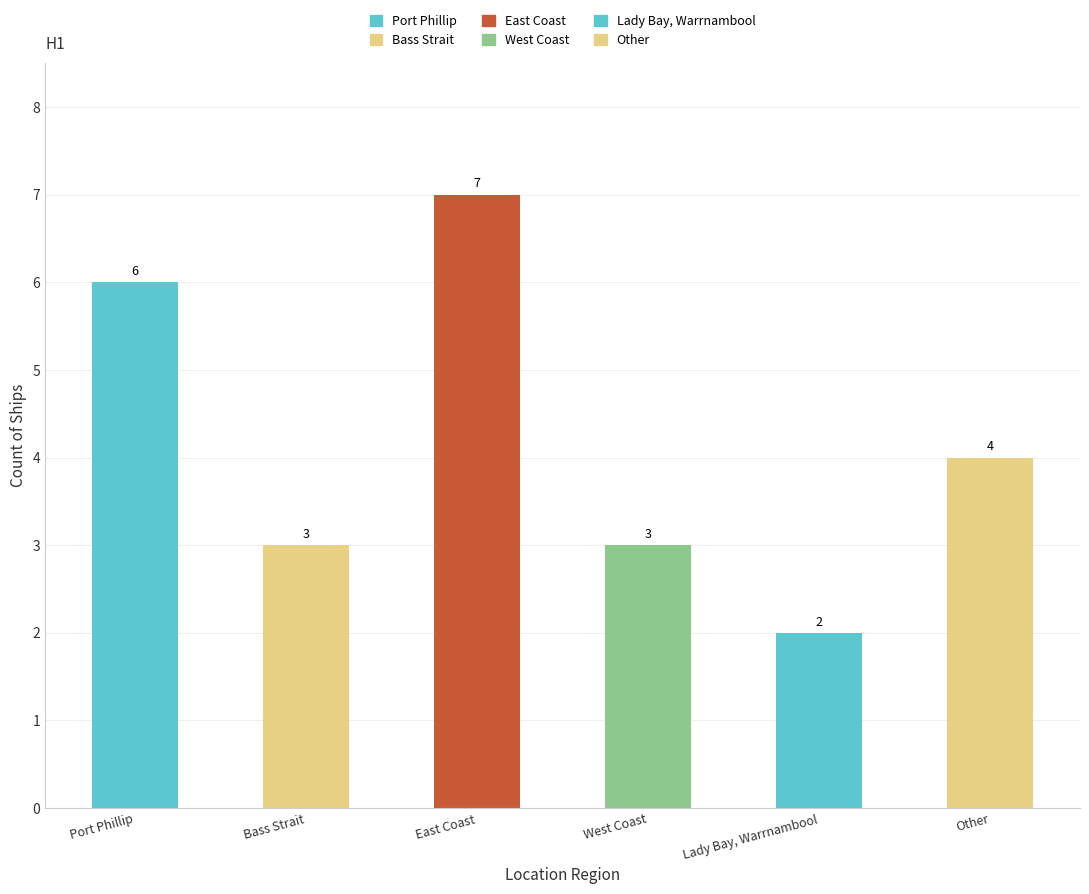

At which label is the value closest to 4?

Other